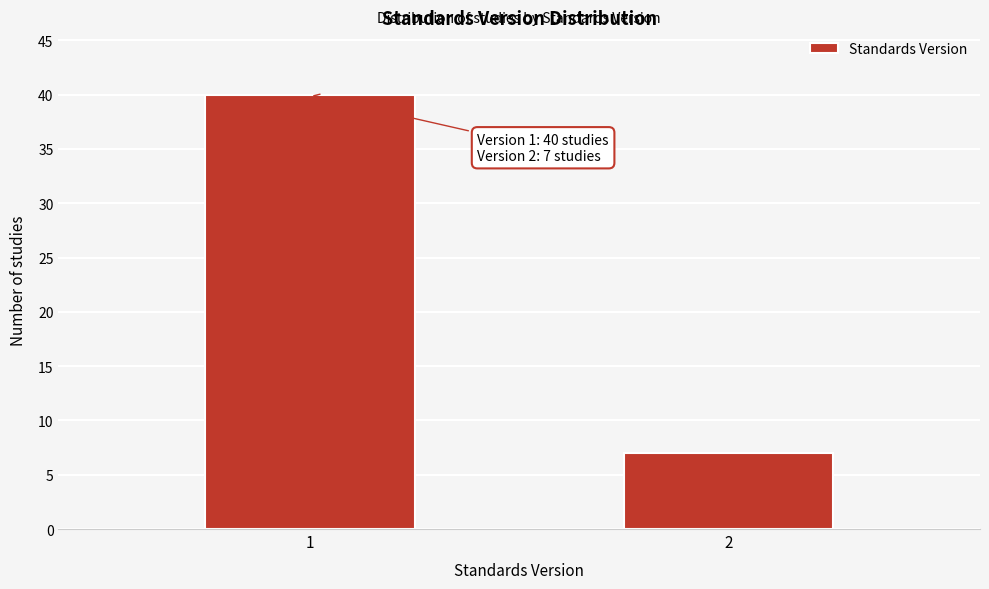

Reading left to right, list all the values displayed in this chart.

40	7